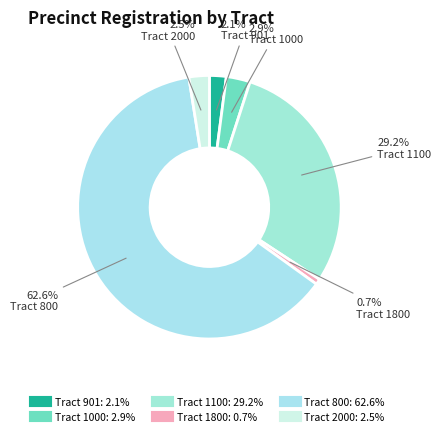

Count the number of slices in the pie.

6